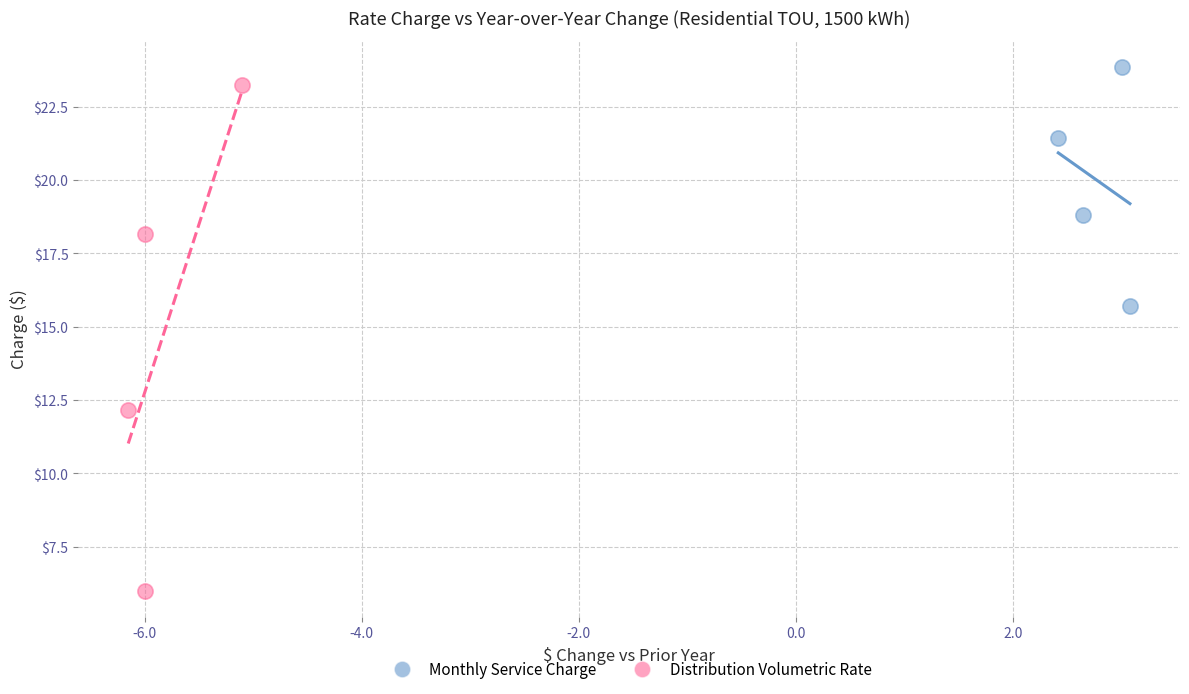

Which series has the widest spread of Y values?

Distribution Volumetric Rate